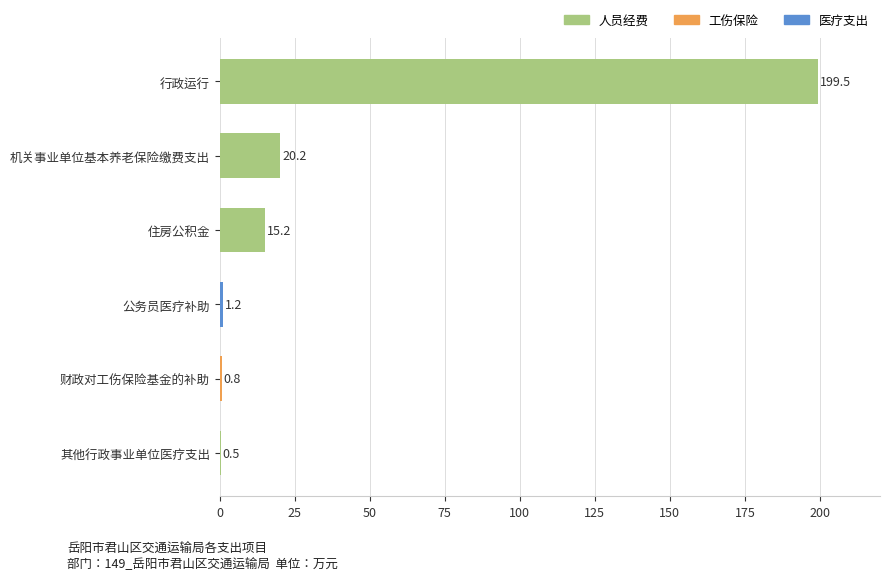

Which category has the highest value across all series?

行政运行